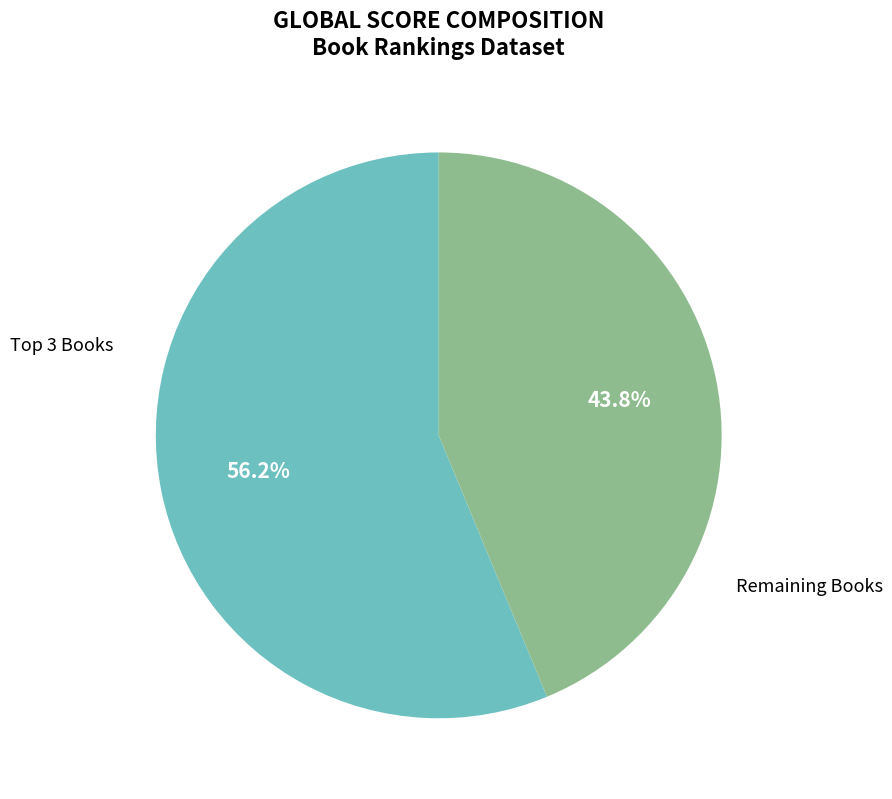

Does Remaining Books account for over 50% of the chart?

No